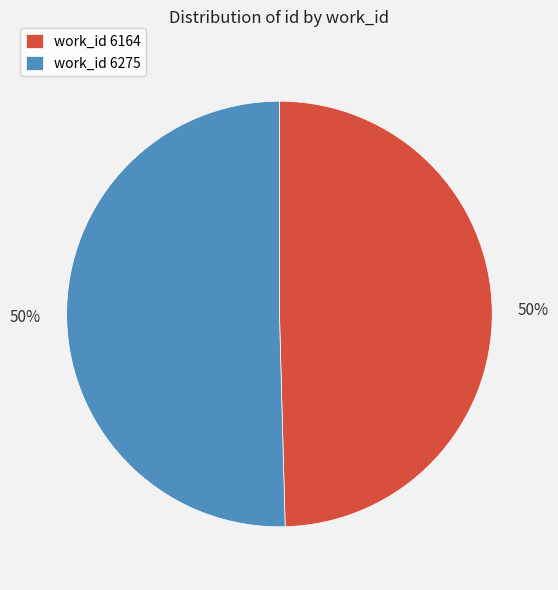

What percentage is the work_id 6164 slice, to the nearest percent?

50%